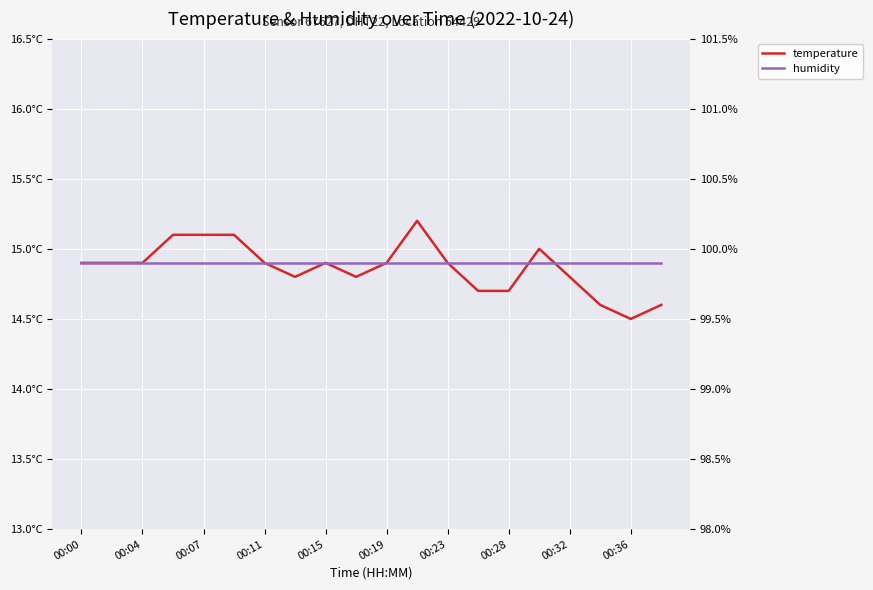

What is the maximum value shown in the chart?

99.9